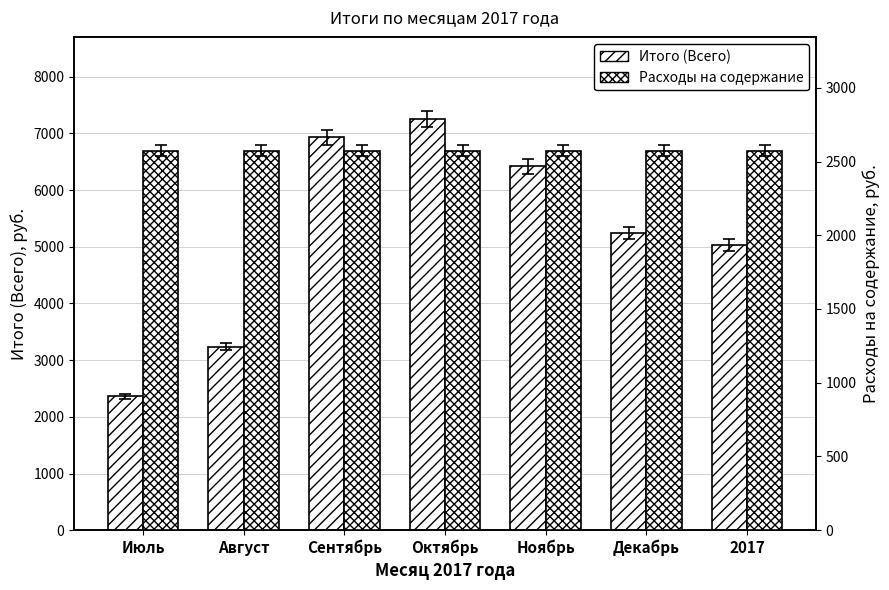

What position from the right is Декабрь?

2